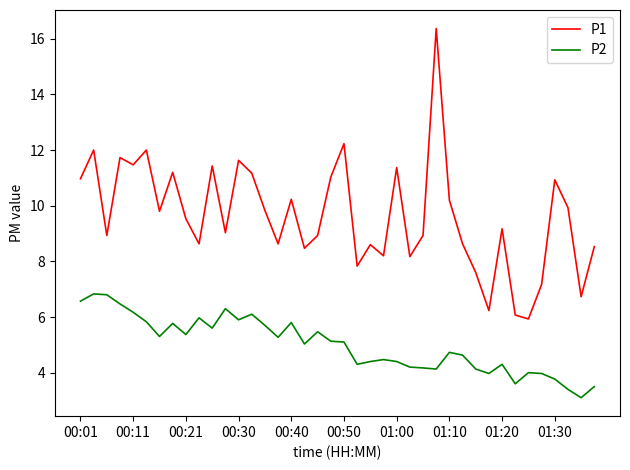

True or false: P2 and P1 intersect in this chart.

False